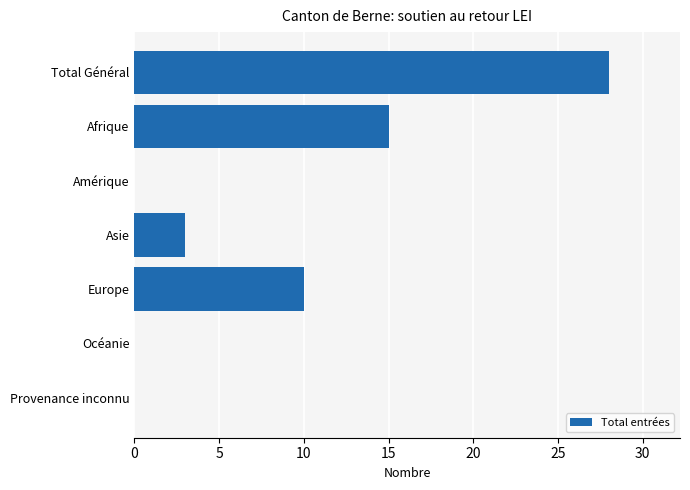

What is the sum of all values?

56